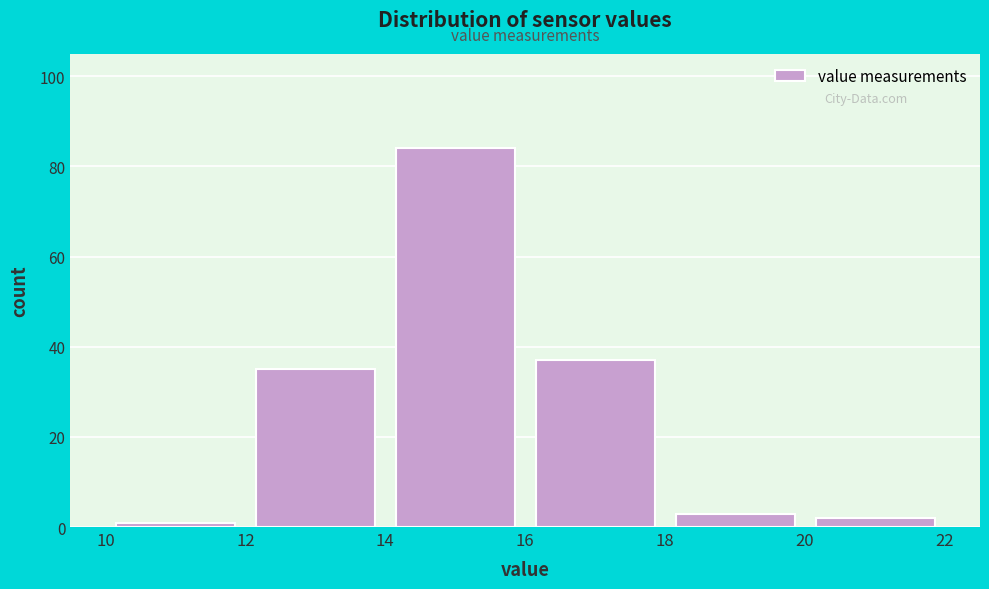

Which range on the x-axis has the tallest bar?

14 to 16